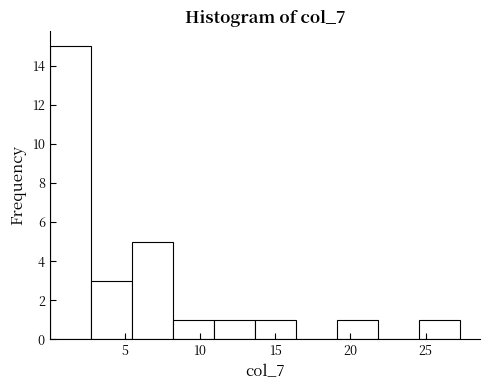

Reading left to right, transcribe this chart: for each bar, give the range it covers on the x-axis and its height. Neither the bar edges nor the heights are printed on the chart, so give them approximately, as read against the axes.

0.0 to 2.5: 15
2.5 to 5.5: 3
5.5 to 8.0: 5
8.0 to 11.0: 1
11.0 to 13.5: 1
13.5 to 16.5: 1
16.5 to 19.0: 0
19.0 to 22.0: 1
22.0 to 24.5: 0
24.5 to 27.5: 1